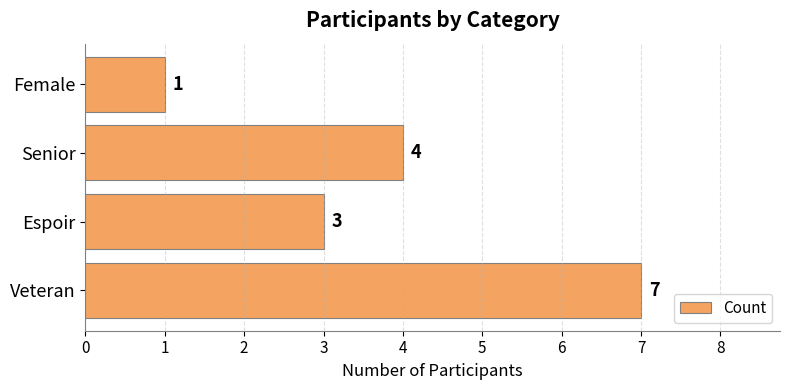

How many data points are less than 4?

2